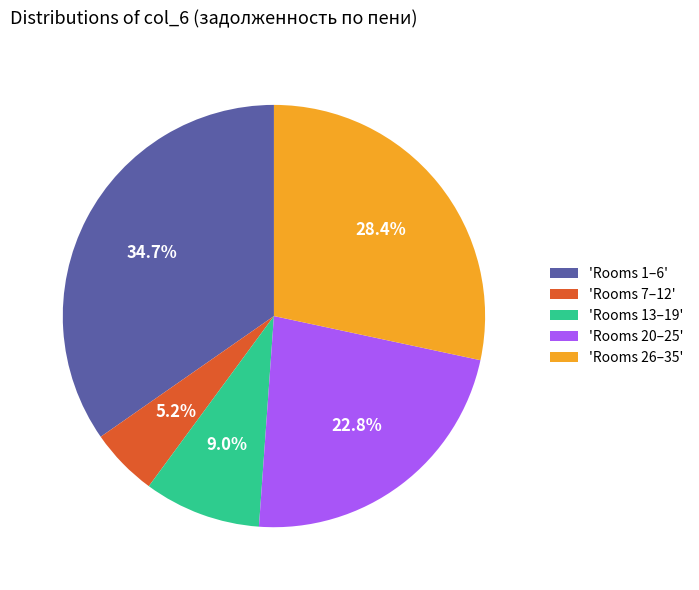

Which slice is the smallest?

'Rooms 7–12'